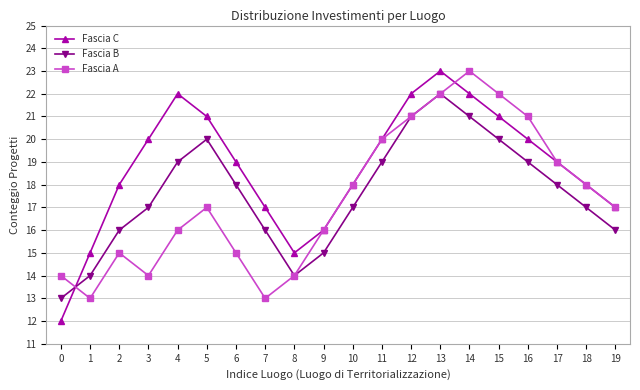

At which label does Fascia B reach its peak?

13